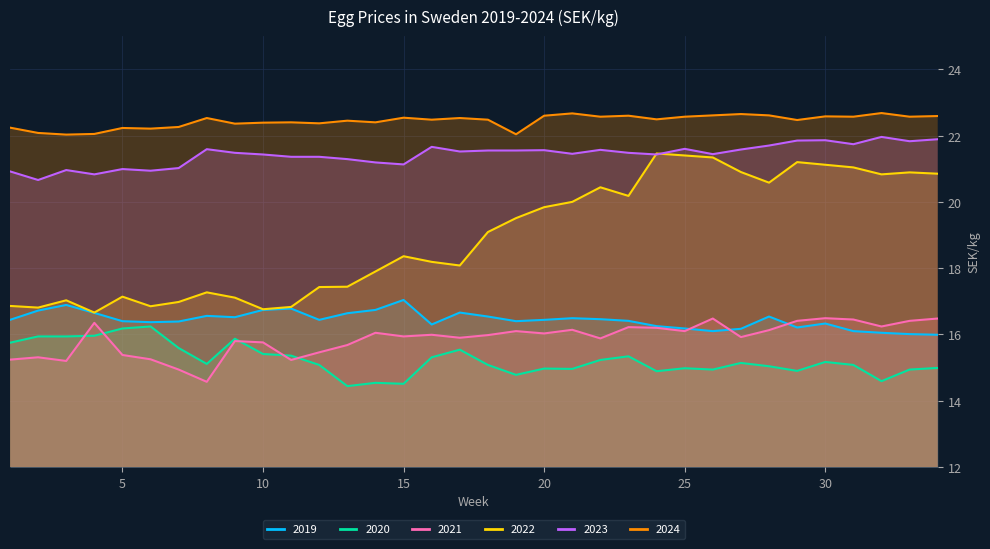

Where does the 2021 series first go above 15?

1